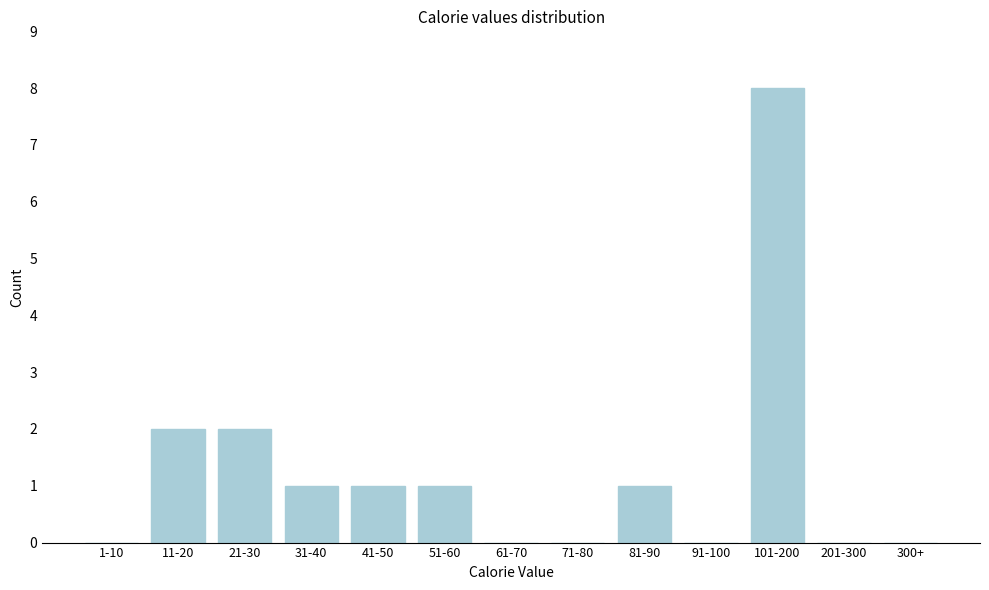

Reading left to right, what are all the values shown in this chart?

1-10=0	11-20=2	21-30=2	31-40=1	41-50=1	51-60=1	61-70=0	71-80=0	81-90=1	91-100=0	101-200=8	201-300=0	300+=0